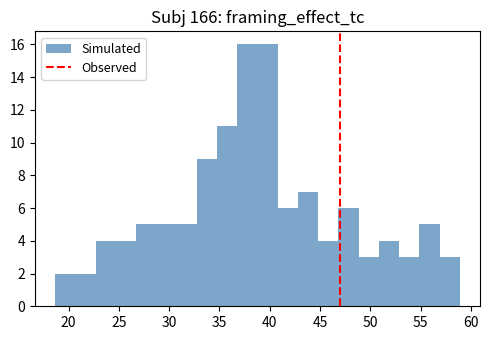

Reading left to right, transcribe this chart: for each bar, give the range it covers on the x-axis and its height. Neither the bar edges nor the heights are printed on the chart, so give them approximately, as read against the axes.

18.5 to 20.5: 2
20.5 to 22.5: 2
22.5 to 24.5: 4
24.5 to 26.5: 4
26.5 to 29.0: 5
29.0 to 31.0: 5
31.0 to 33.0: 5
33.0 to 35.0: 9
35.0 to 37.0: 11
37.0 to 39.0: 16
39.0 to 41.0: 16
41.0 to 43.0: 6
43.0 to 45.0: 7
45.0 to 47.0: 4
47.0 to 49.0: 6
49.0 to 51.0: 3
51.0 to 53.0: 4
53.0 to 55.0: 3
55.0 to 57.0: 5
57.0 to 59.0: 3